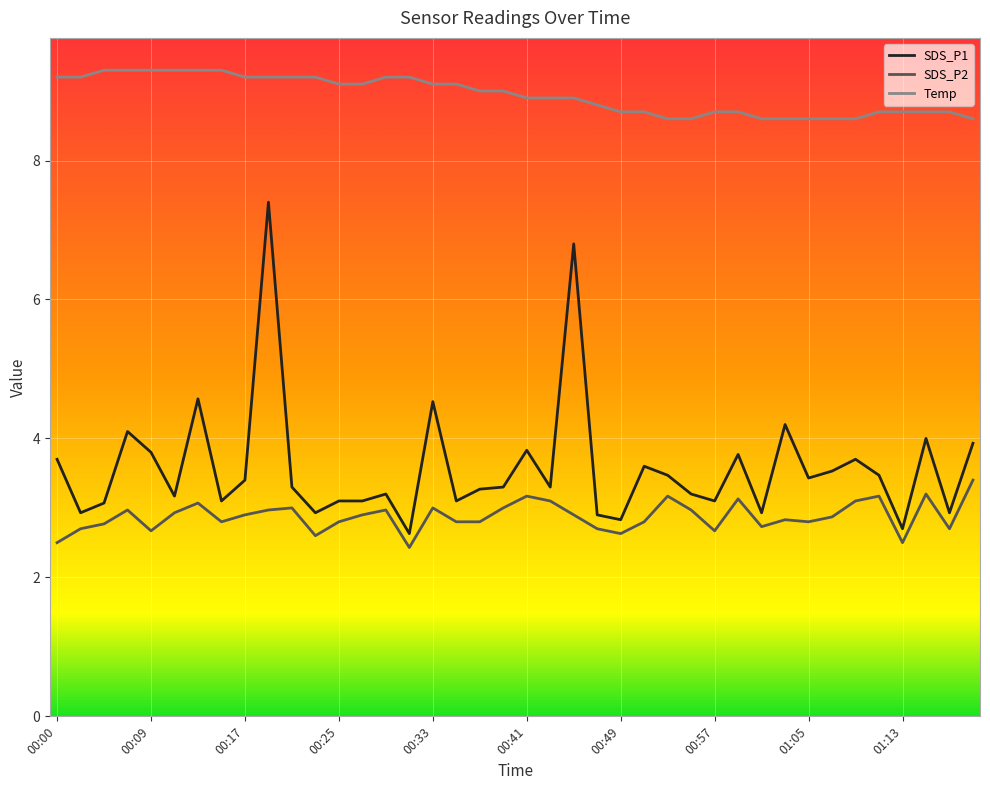

What is the lowest value of the SDS_P1 series?

2.6